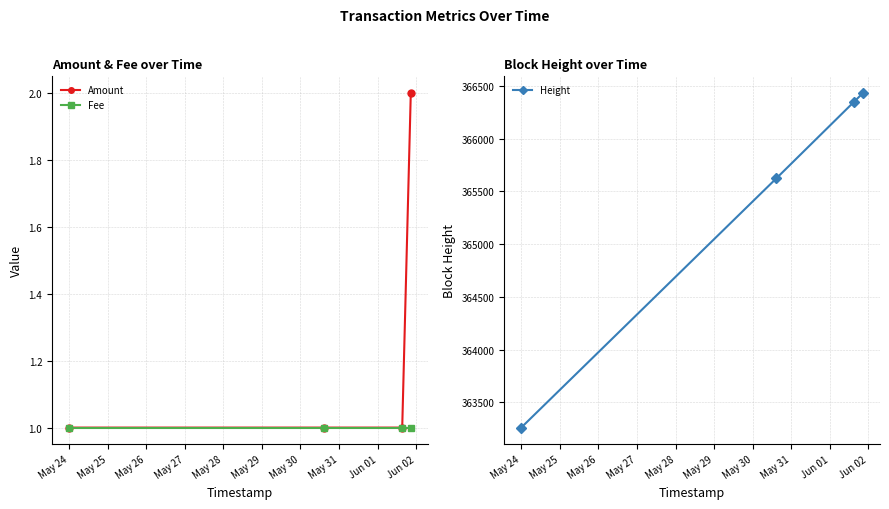

True or false: Fee has more than 1 interior local peaks.

False